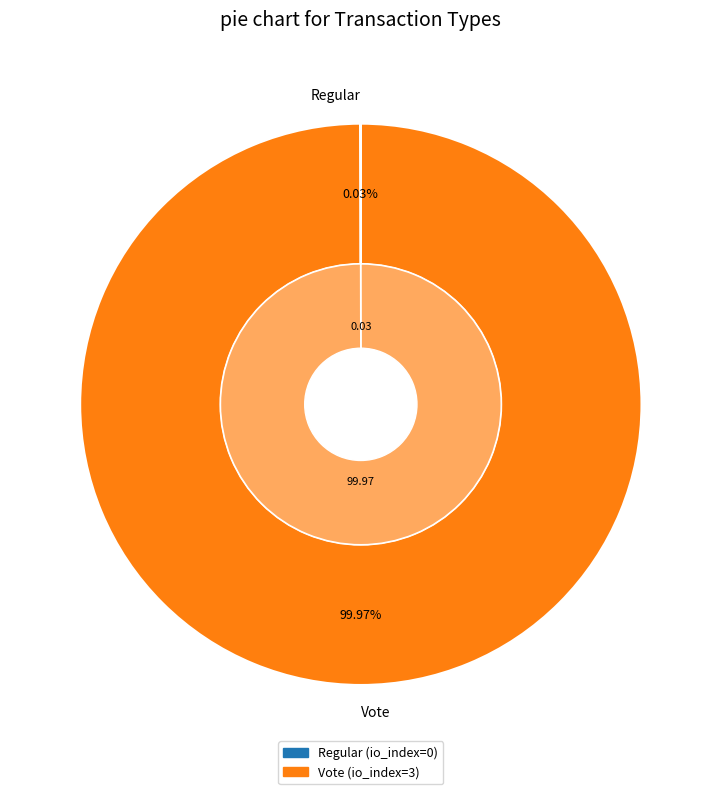

What is the smallest slice in the pie chart?

Regular